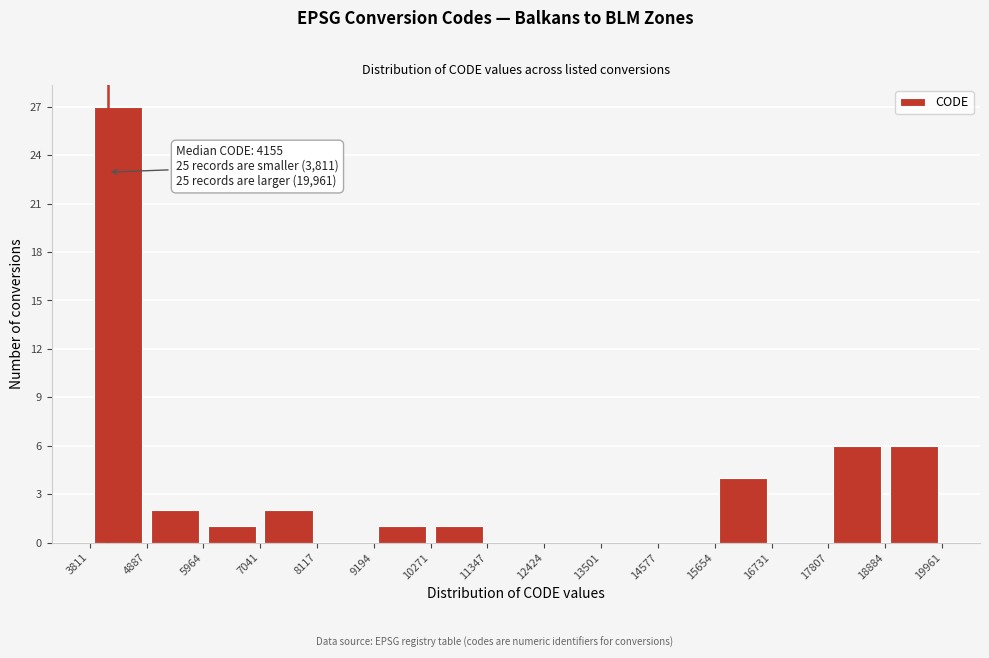

Over which range of the x-axis is the bar tallest?

3811 to 4887